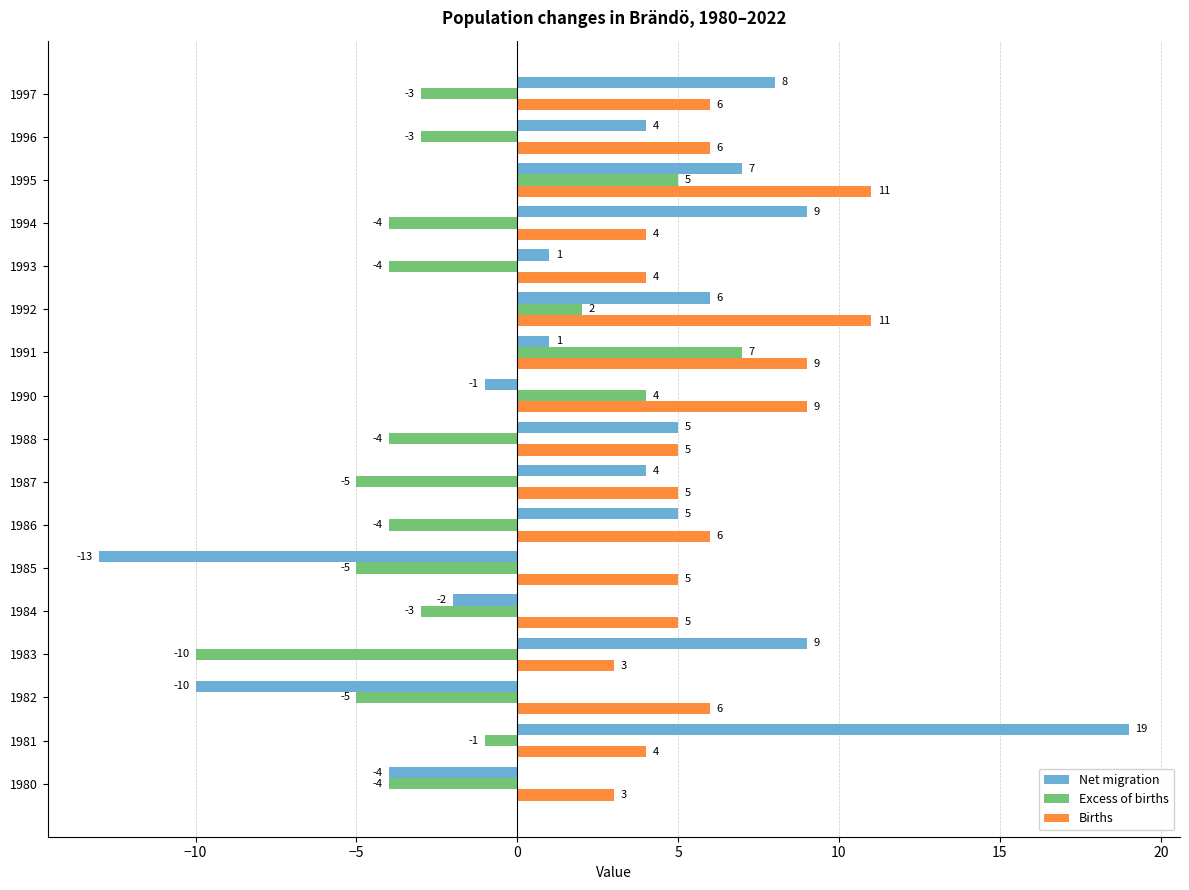

What is the difference between the maximum and minimum values in the Excess of births series?

17